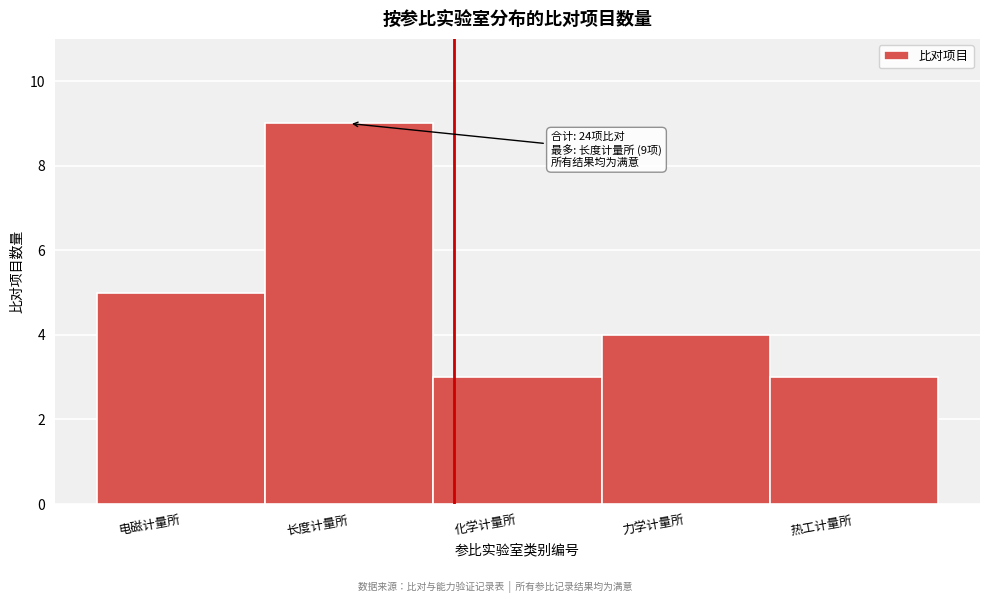

Reading left to right, extract all data points from this chart.

5	9	3	4	3